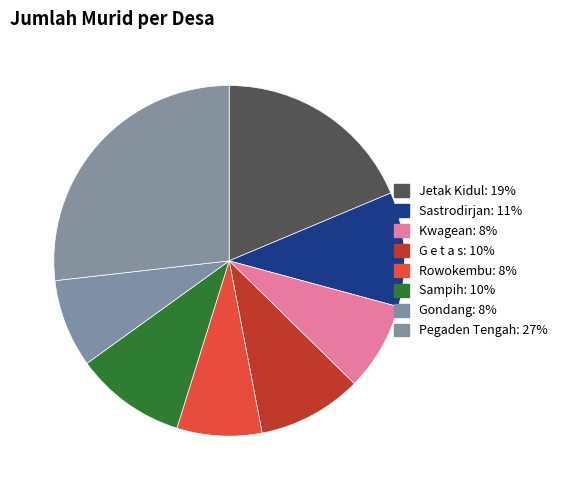

What percentage is NOT represented by G e t a s?

90.4%